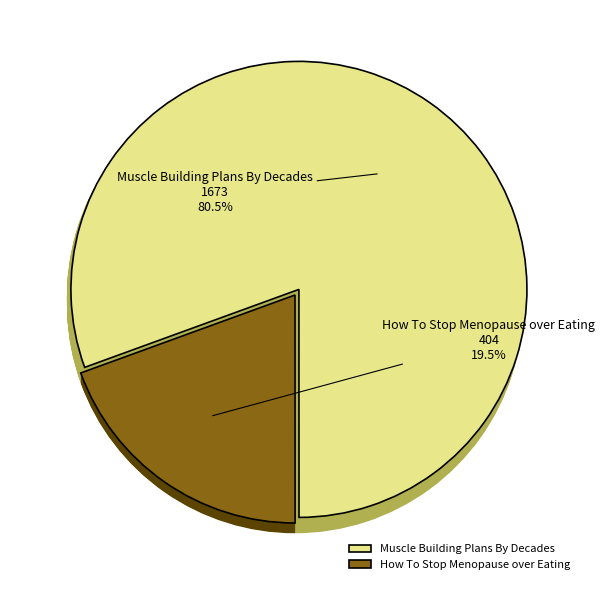

The Muscle Building Plans By Decades slice represents 81% of the pie. True or false?

True